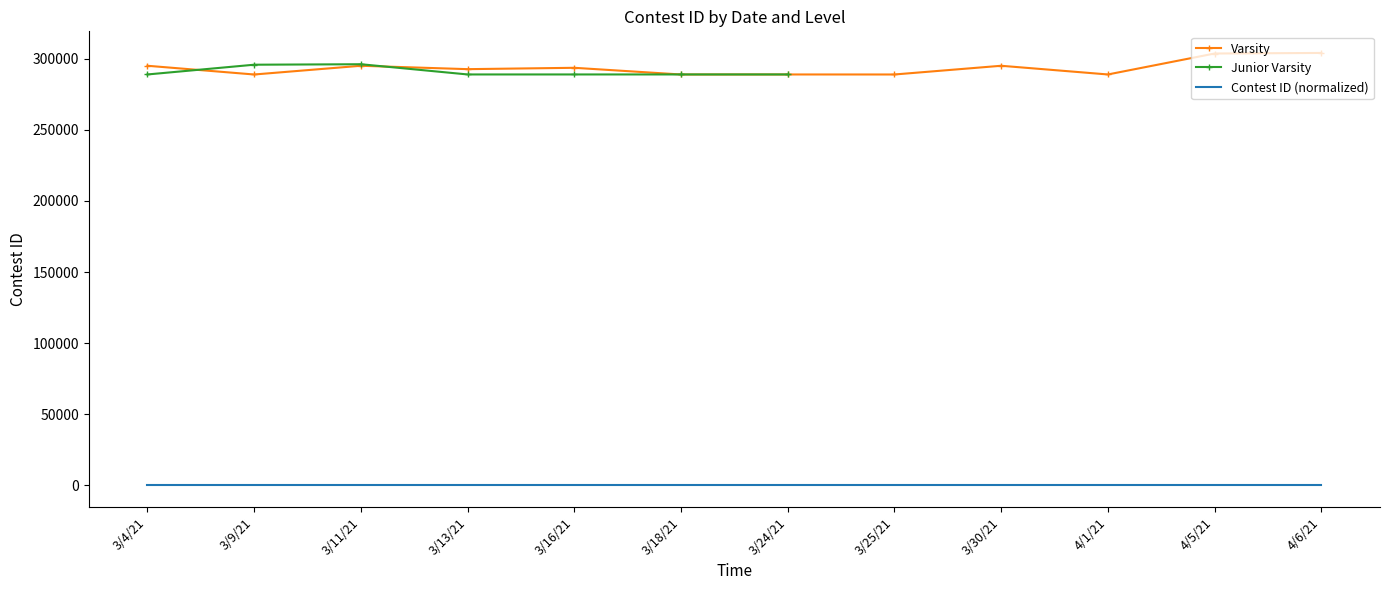

What is the difference between the values at 3/11/21 and 3/4/21?

1